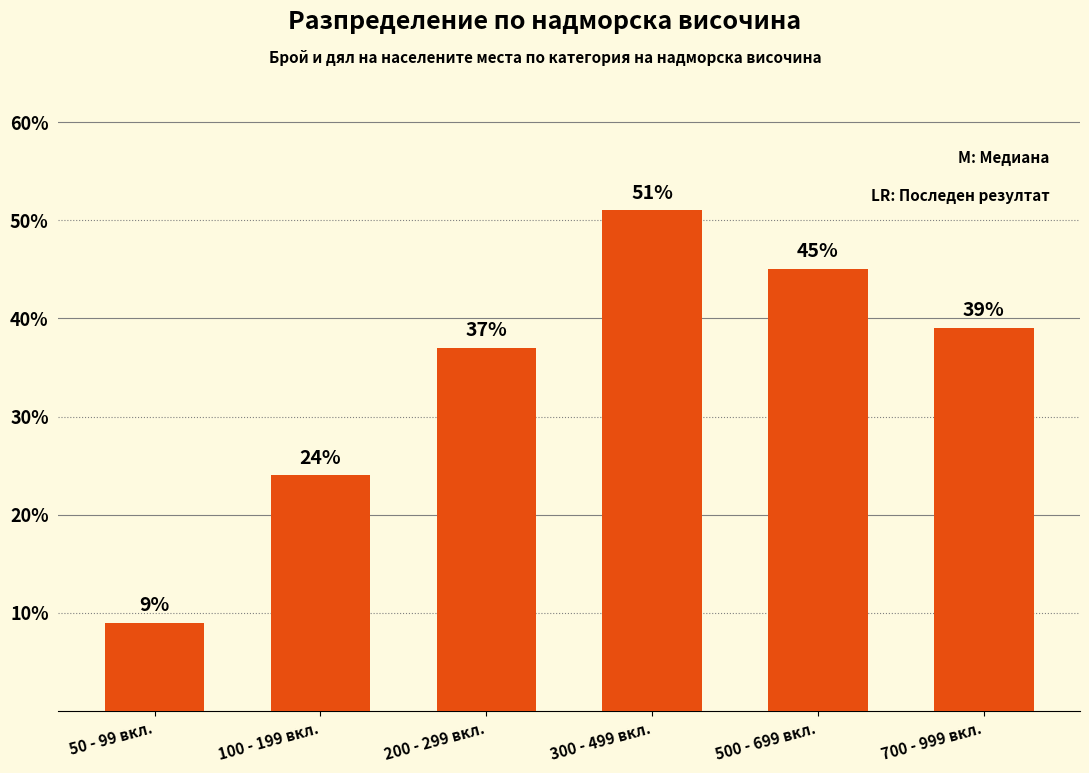

Which label corresponds to the largest value in the chart?

300 - 499 вкл.